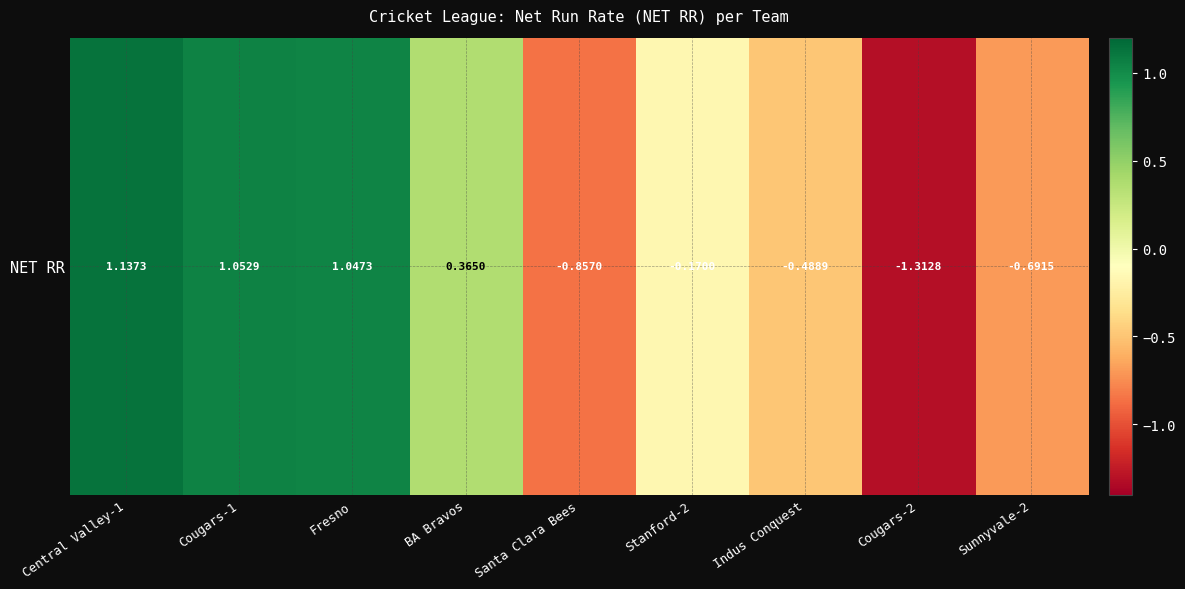

The value at Stanford-2 is -0.2. True or false?

False